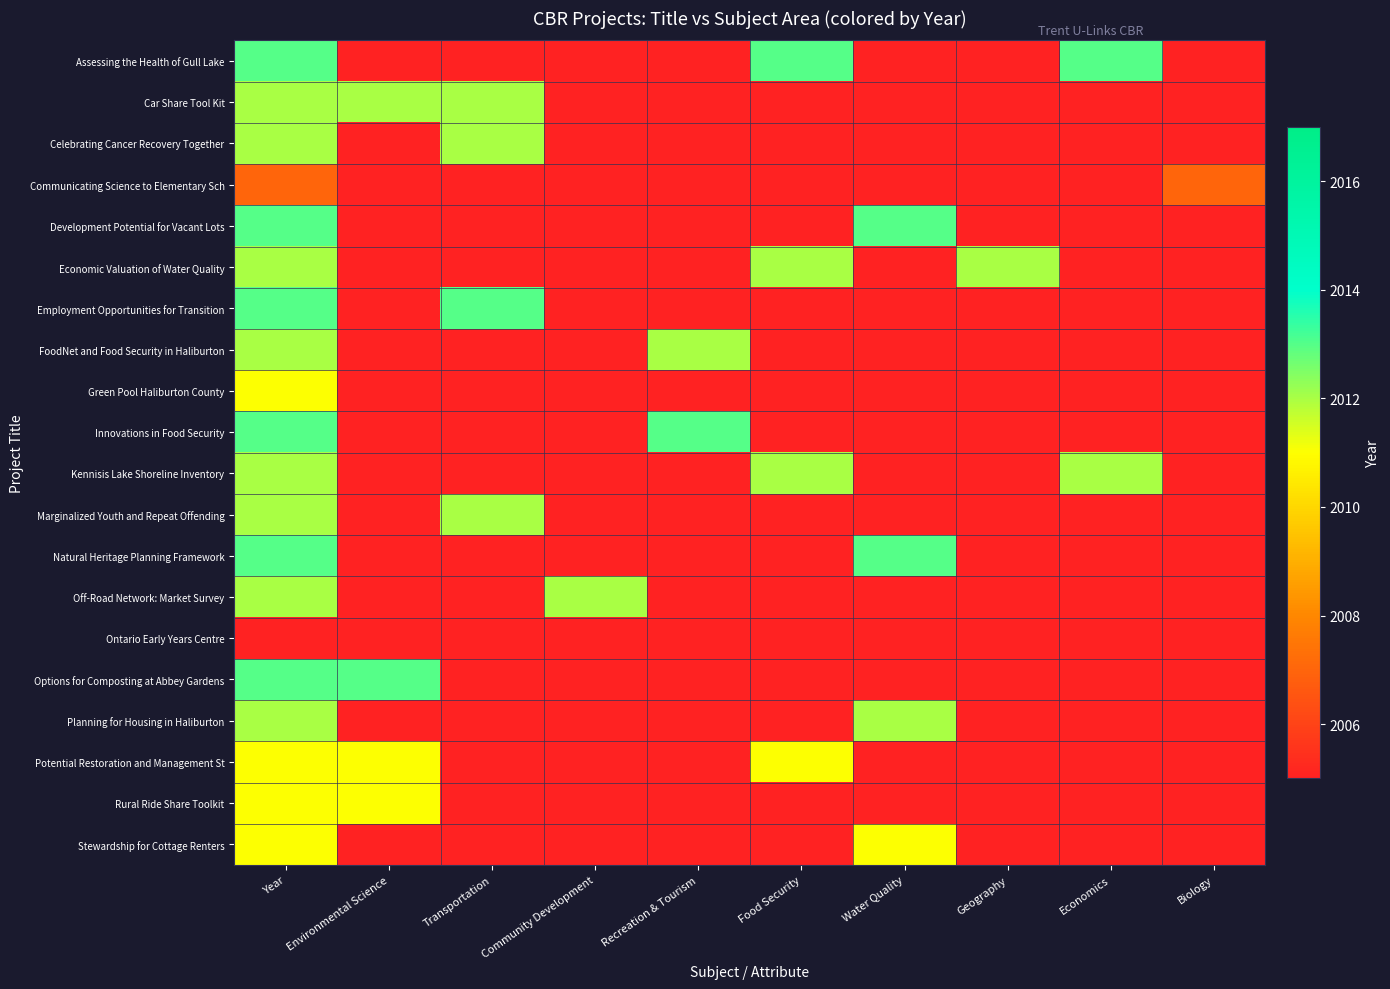

What is the total value across all series at Environmental Science?

8047